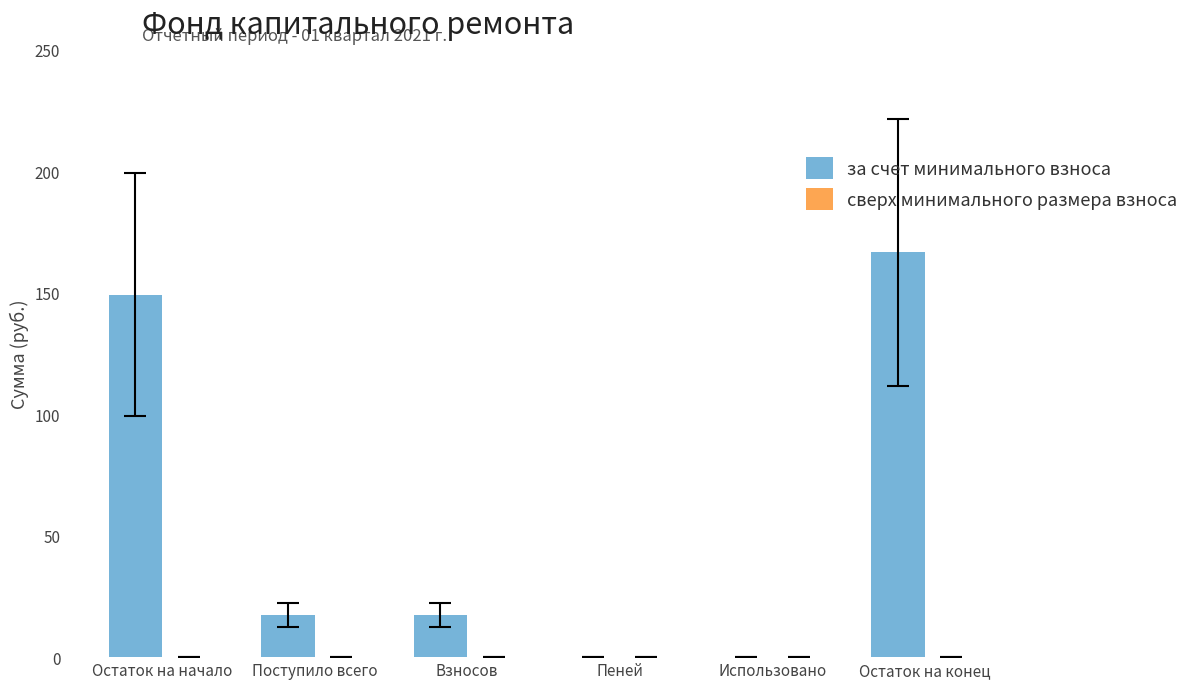

True or false: the data shows 0.0 at Пеней.

True